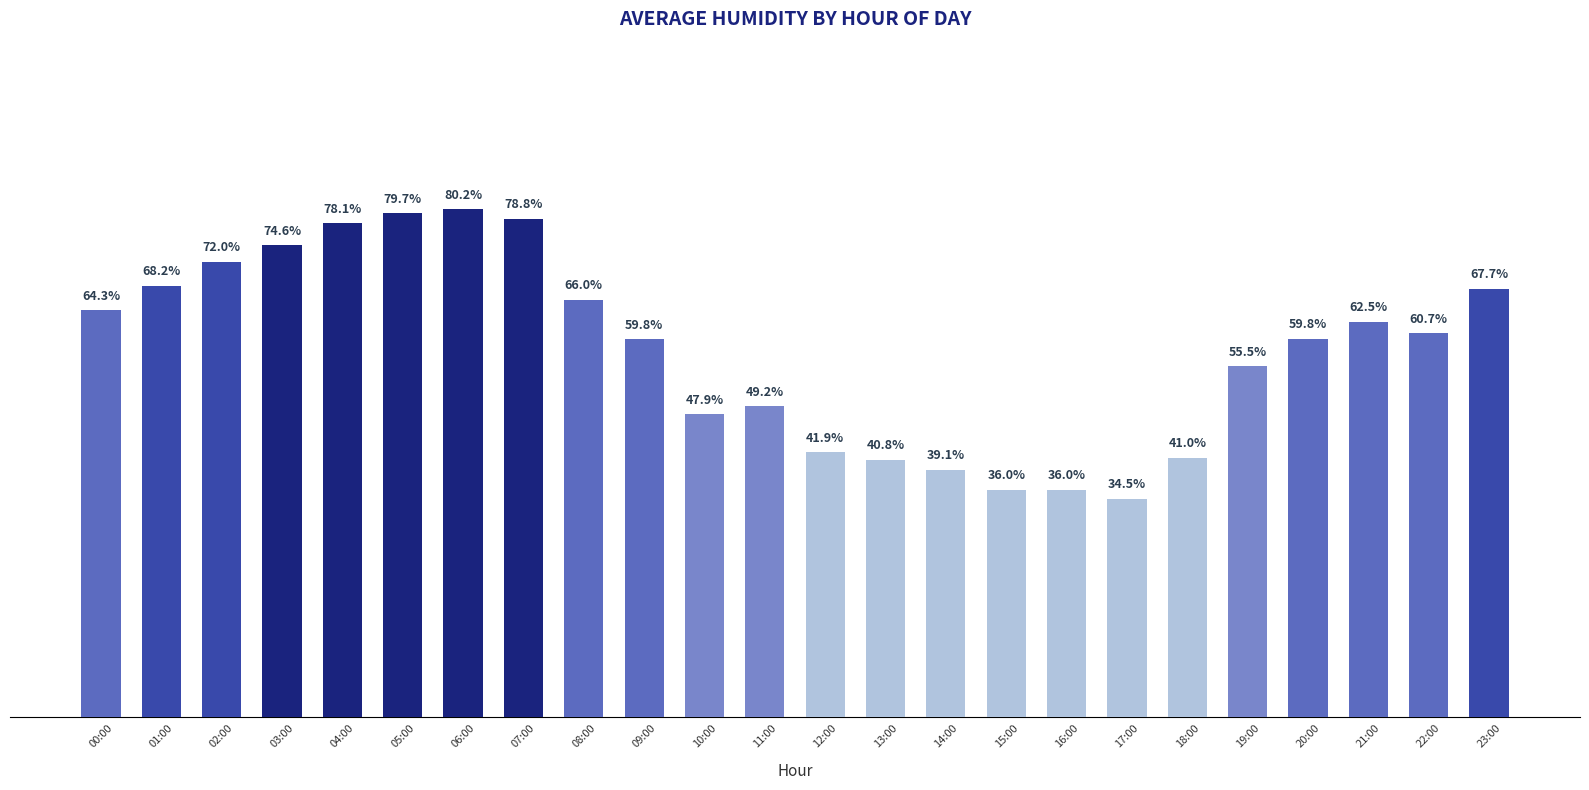

Where does the data first go above 60?

00:00